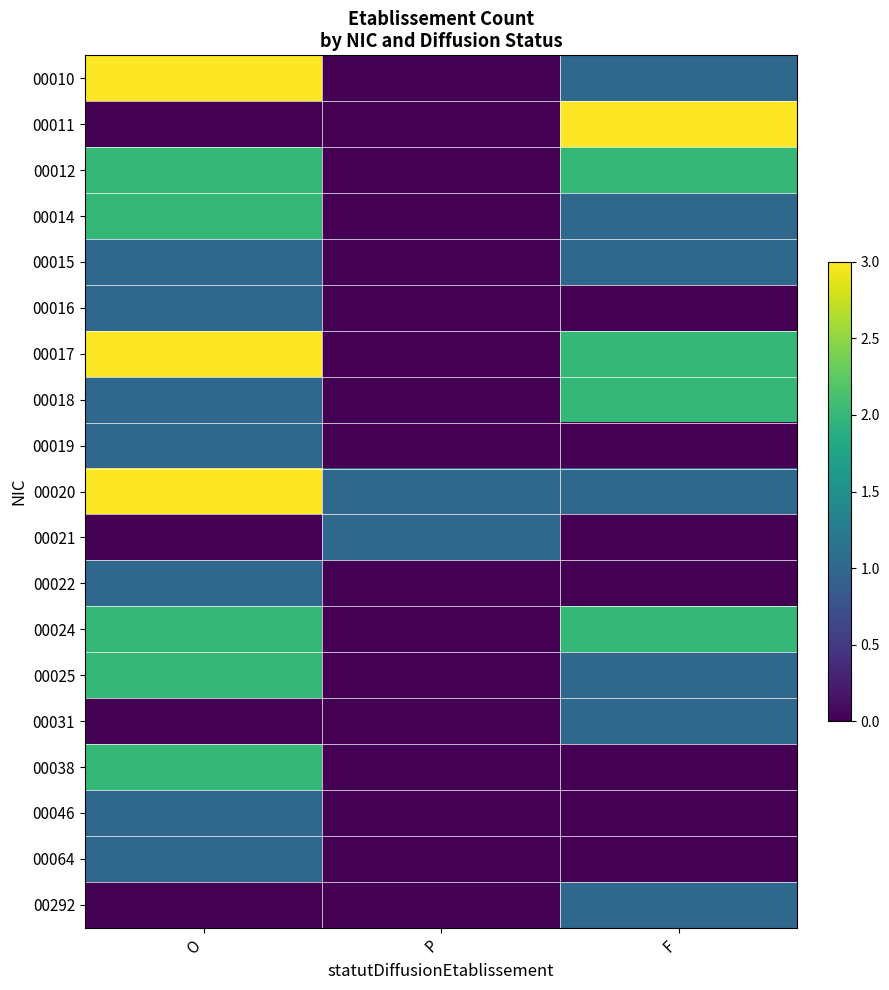

Between F and P, which is larger?

F